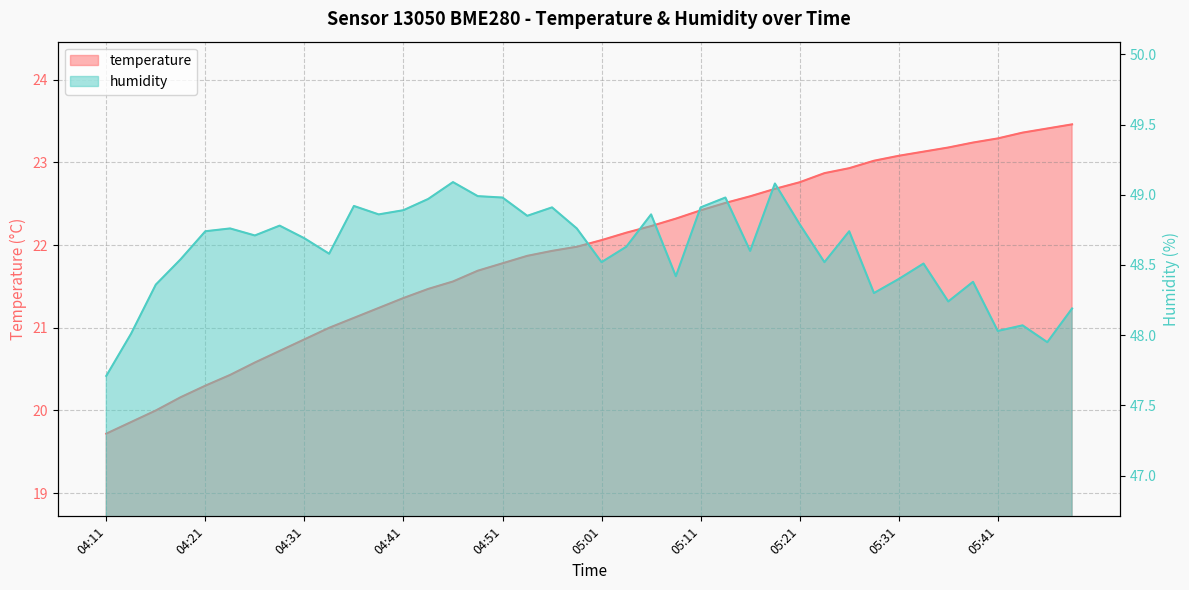

The value of humidity at 05:31 is 48.4. True or false?

True